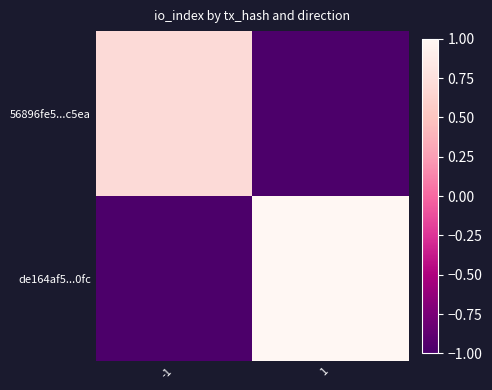

Reading left to right, what are all the values shown in this chart?

56896fe5...c5ea: -1=0.7	1=-1.0
de164af5...0fc: -1=-1.0	1=1.0